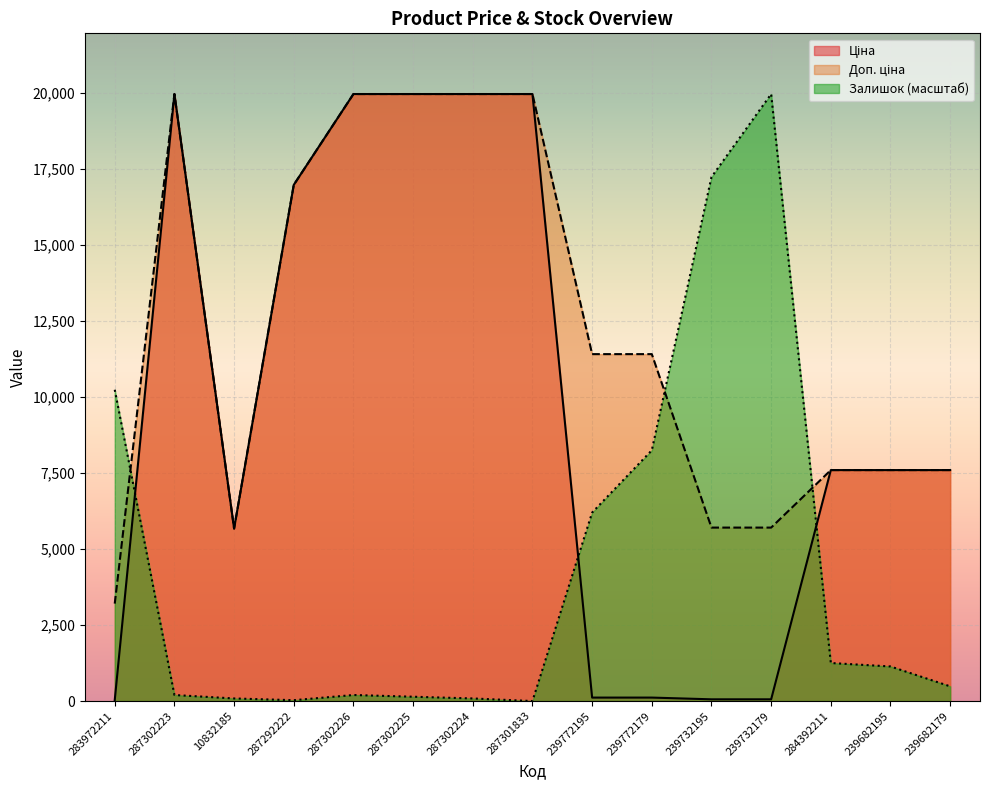

At how many categories does at least one series exceed 12917?

8